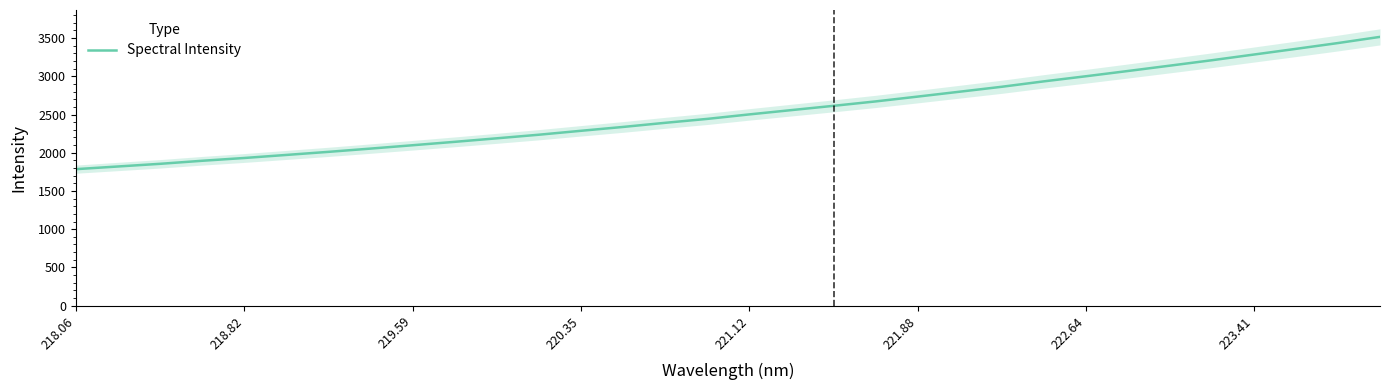

What is the lowest value of the Spectral Intensity series?

1785.0